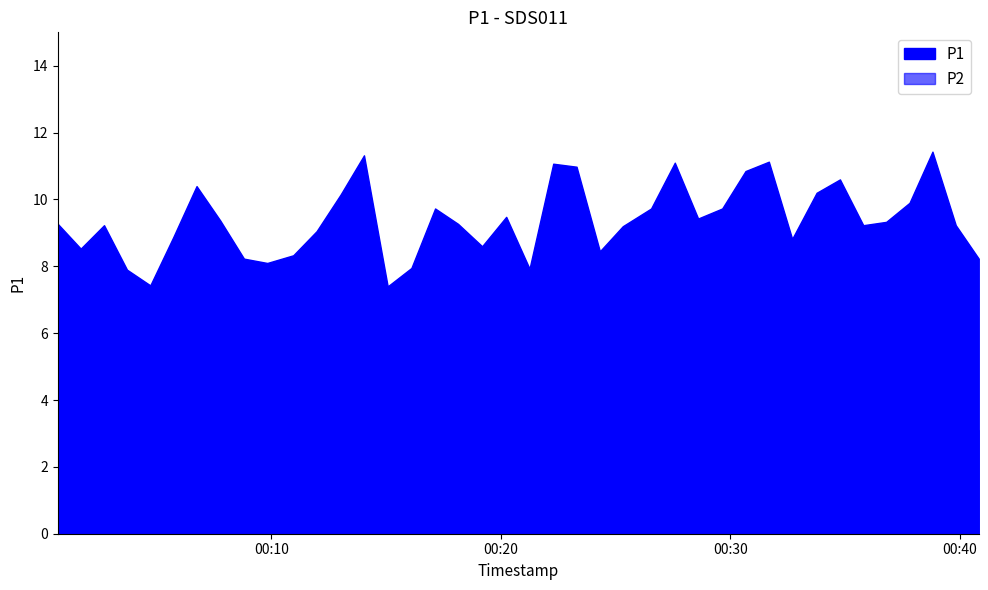

True or false: P2 and P1 intersect in this chart.

False